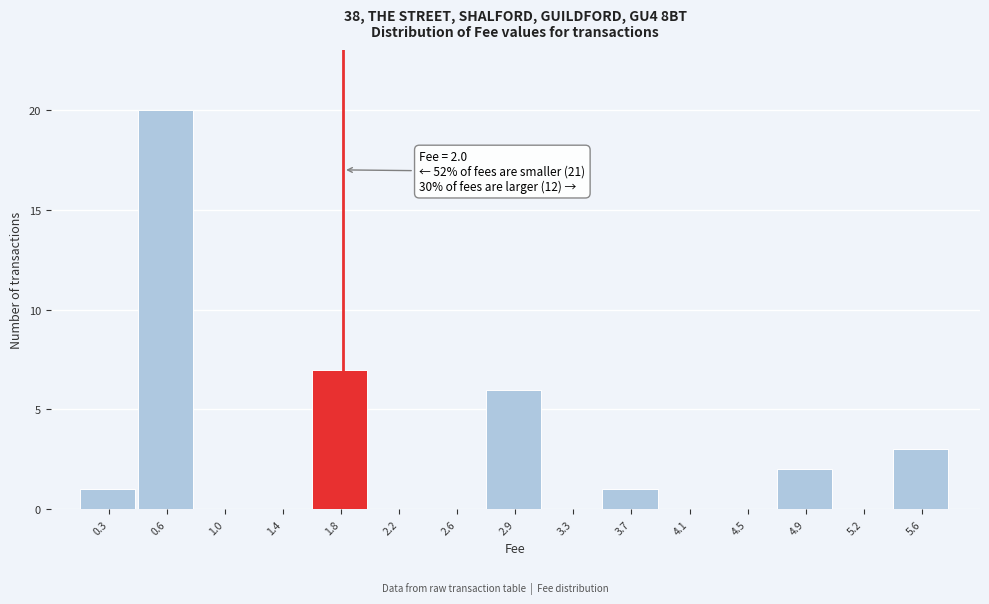

Reading right to left, list all the values displayed in this chart.

5.6=3	5.2=0	4.9=2	4.5=0	4.1=0	3.7=1	3.3=0	2.9=6	2.6=0	2.2=0	1.8=7	1.4=0	1.0=0	0.6=20	0.3=1